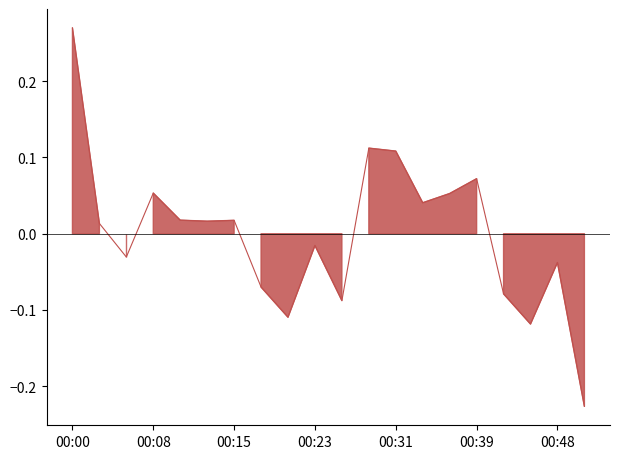

What is the minimum value shown in the chart?

-0.2